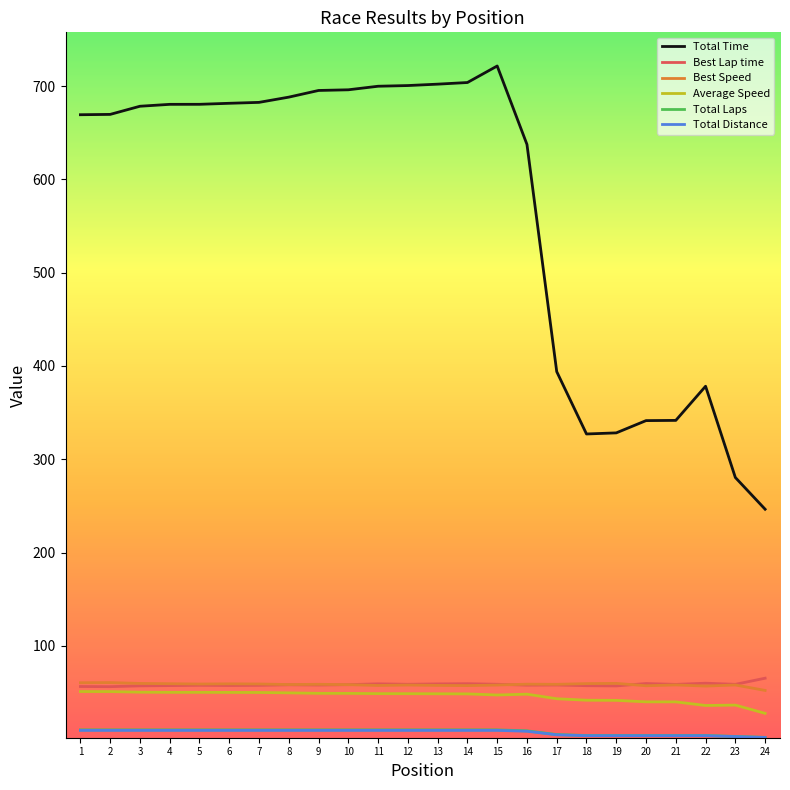

Is the value of Total Distance at 20 greater than the value of Average Speed at 8?

No